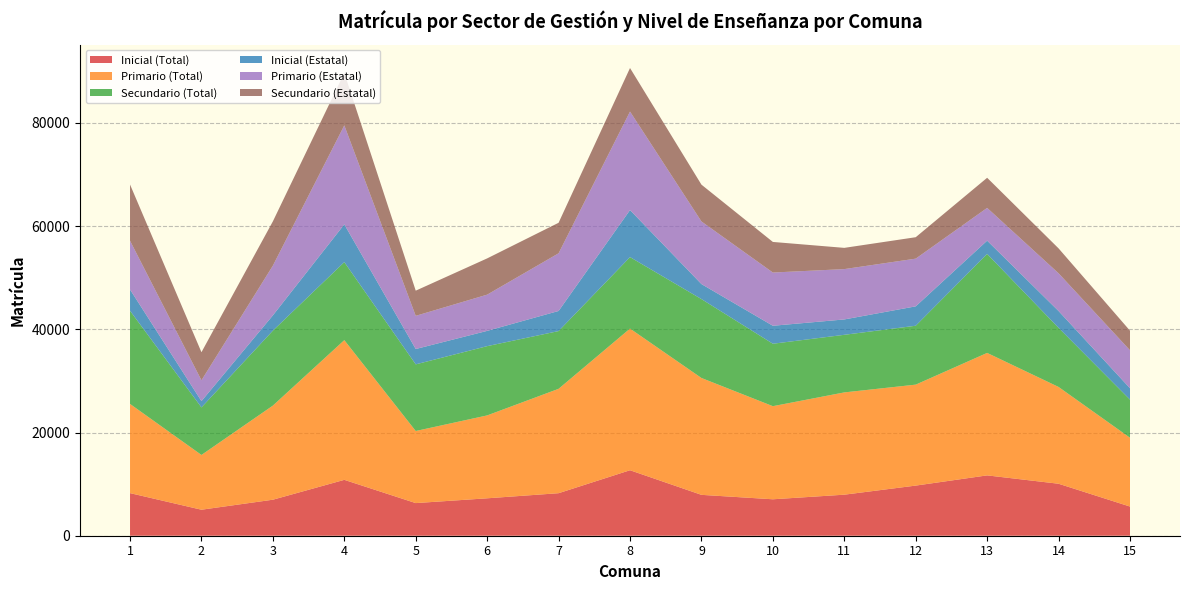

Reading left to right, list all the values displayed in this chart.

Inicial (Total): 8256	5040	6980	10830	6324	7252	8242	12692	7922	7062	7954	9716	11695	10074	5653
Primario (Total): 17287	10615	18240	27078	13973	16067	20230	27457	22651	18047	19824	19569	23738	18761	13337
Secundario (Total): 18060	9213	14529	15123	12917	13425	11192	13852	15292	12101	11163	11414	19180	11456	7391
Inicial (Estatal): 4118	1220	2961	7317	2974	2959	3897	9117	2910	3484	2979	3759	2576	3256	2203
Primario (Estatal): 9456	4035	9638	19188	6433	7023	11181	19096	12138	10318	9757	9247	6351	7319	7361
Secundario (Estatal): 10892	5442	8579	10175	4877	7026	5913	8436	7132	5929	4115	4152	5837	4826	3795